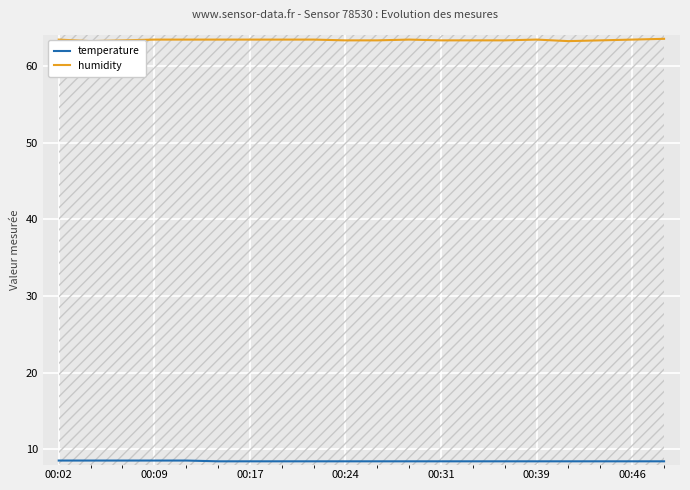

True or false: humidity and temperature intersect in this chart.

False